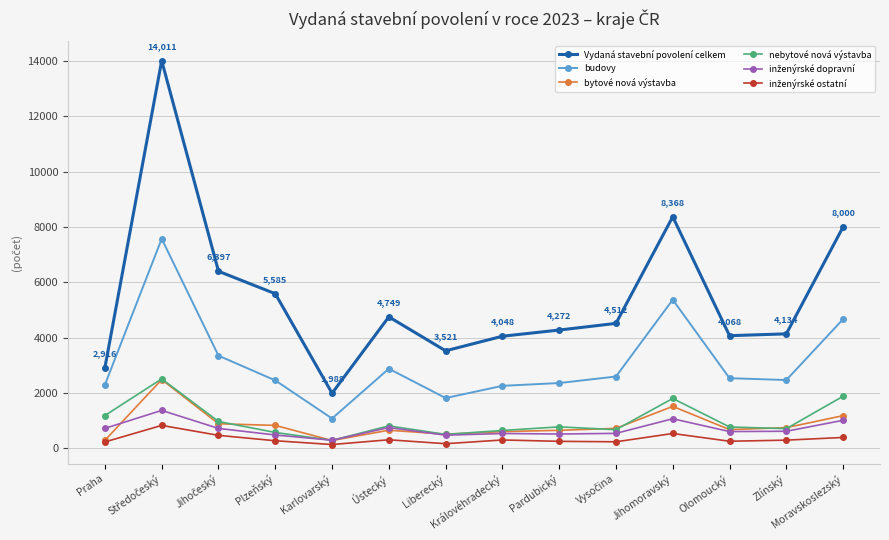

Which series has the widest spread of values?

Vydaná stavební povolení celkem